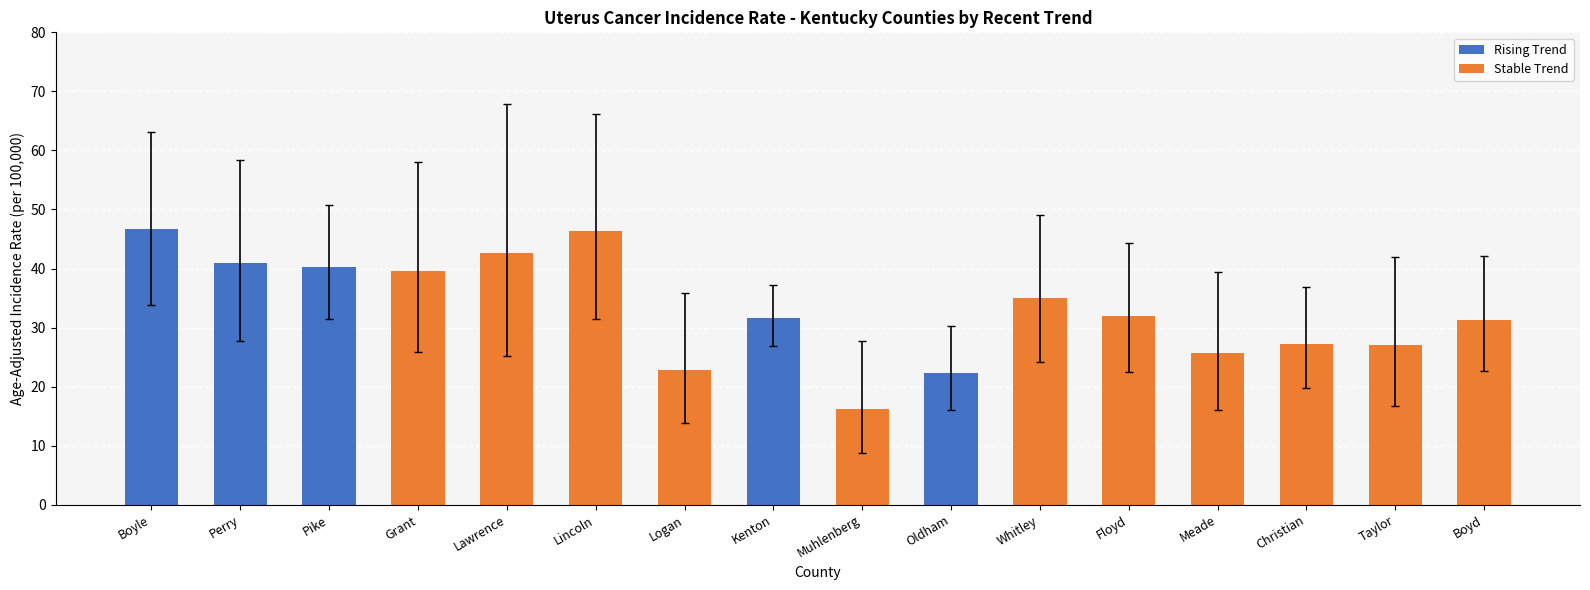

Is it true that Age-Adjusted Incidence Rate equals 10.3 at Muhlenberg?

False